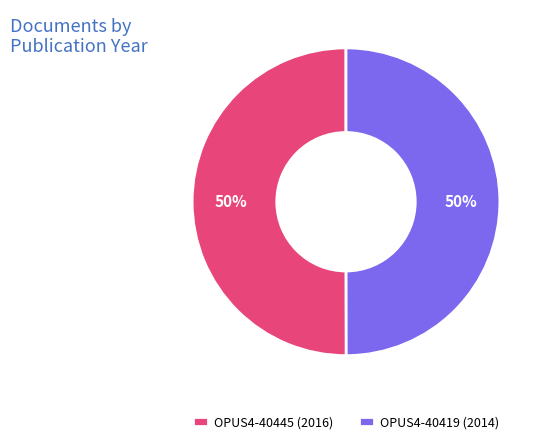

What is the ratio of the value at OPUS4-40445 (2016) to the value at OPUS4-40419 (2014)?

1.0